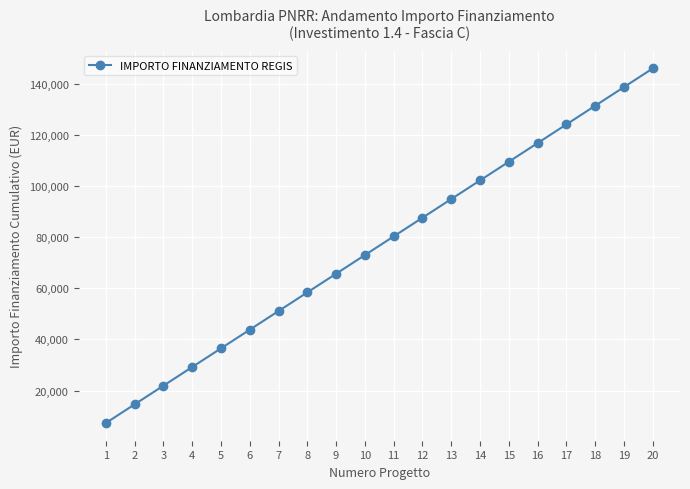

Reading left to right, list all the values displayed in this chart.

1=7301	2=14602	3=21903	4=29204	5=36505	6=43806	7=51107	8=58408	9=65709	10=73010	11=80311	12=87612	13=94913	14=102214	15=109515	16=116816	17=124117	18=131418	19=138719	20=146020